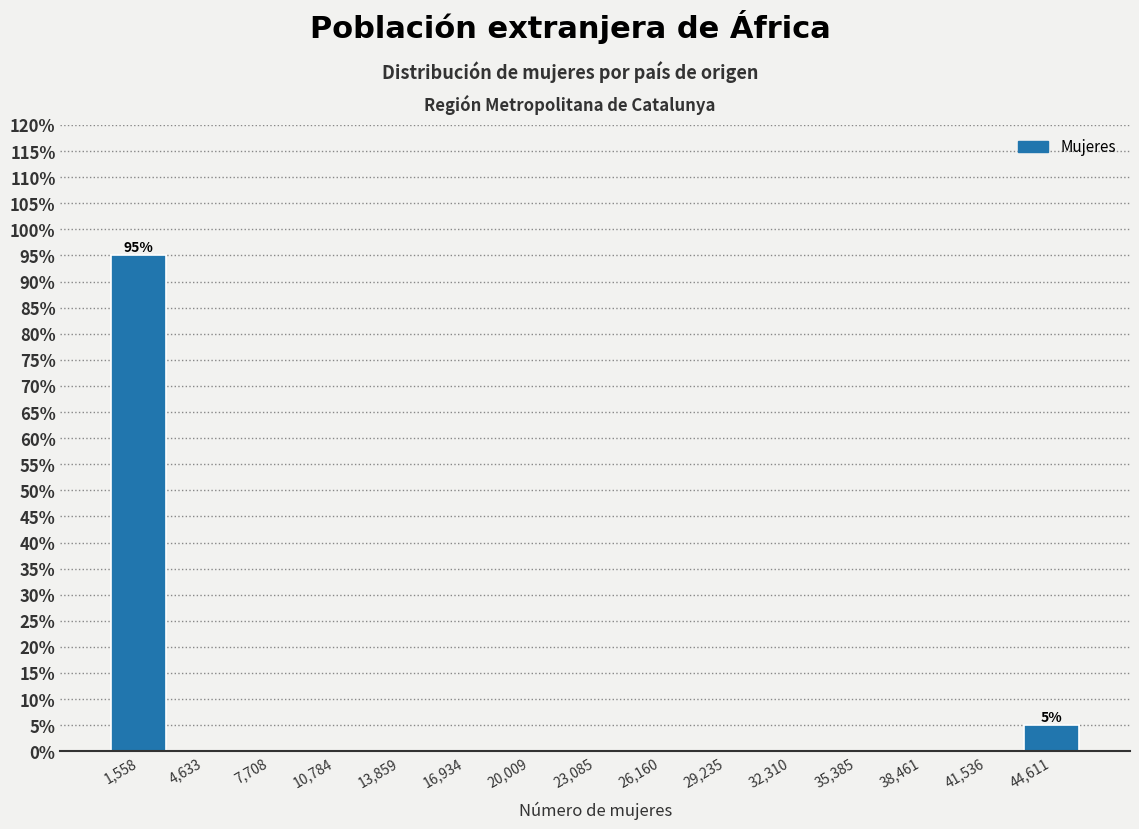

Over which range of the x-axis is the bar tallest?

0 to 3000